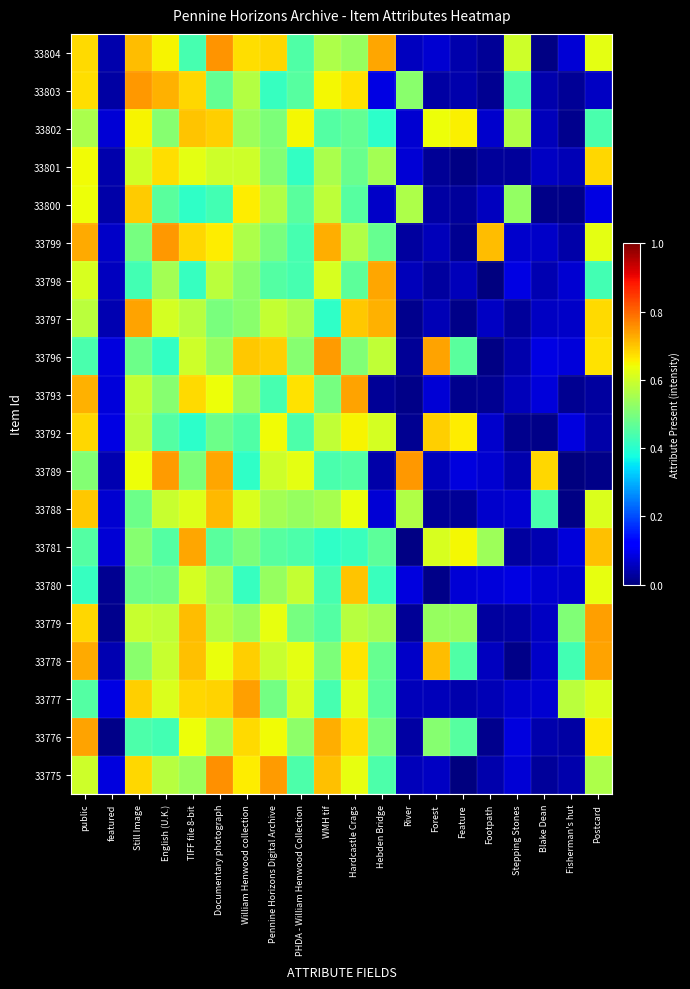

Between TIFF file 8-bit and Footpath, which series saw the biggest shift?

33779